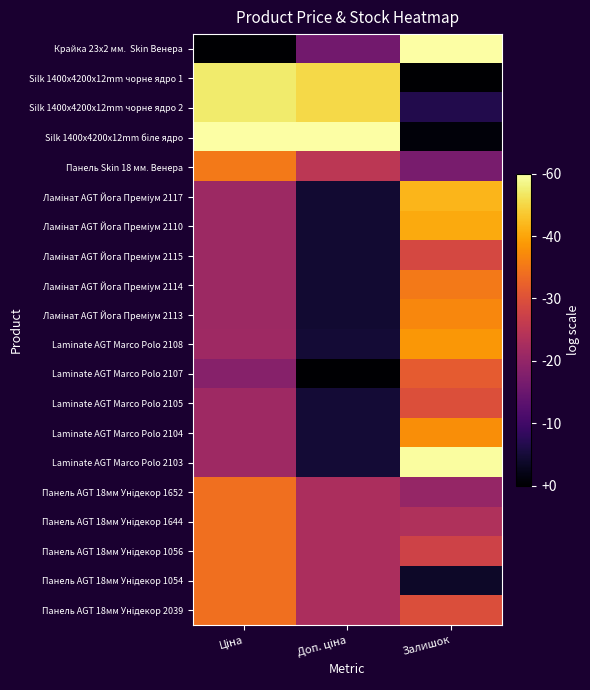

Which has a higher value, Залишок or Ціна?

Залишок